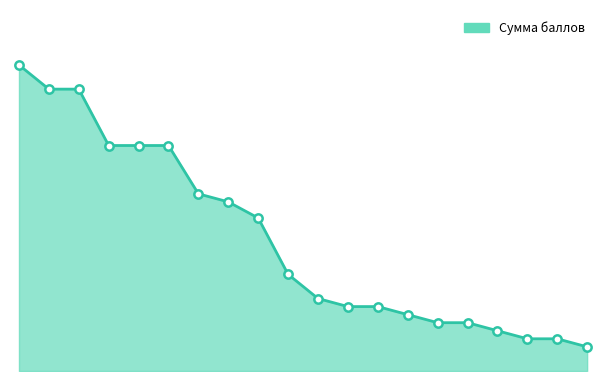

Reading right to left, extract all data points from this chart.

20=3	19=4	18=4	17=5	16=6	15=6	14=7	13=8	12=8	11=9	10=12	9=19	8=21	7=22	6=28	5=28	4=28	3=35	2=35	1=38